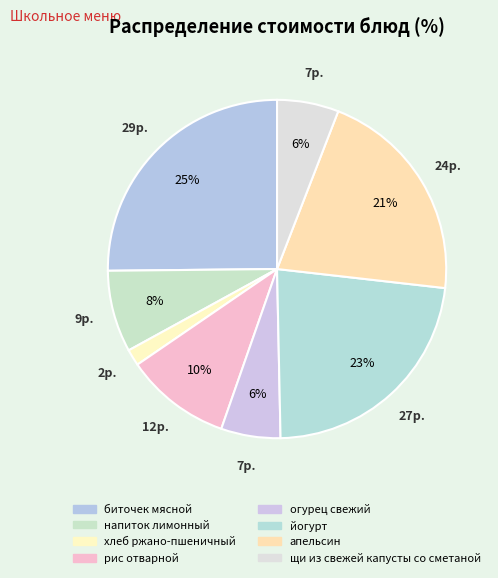

How many slices are in this pie chart?

8